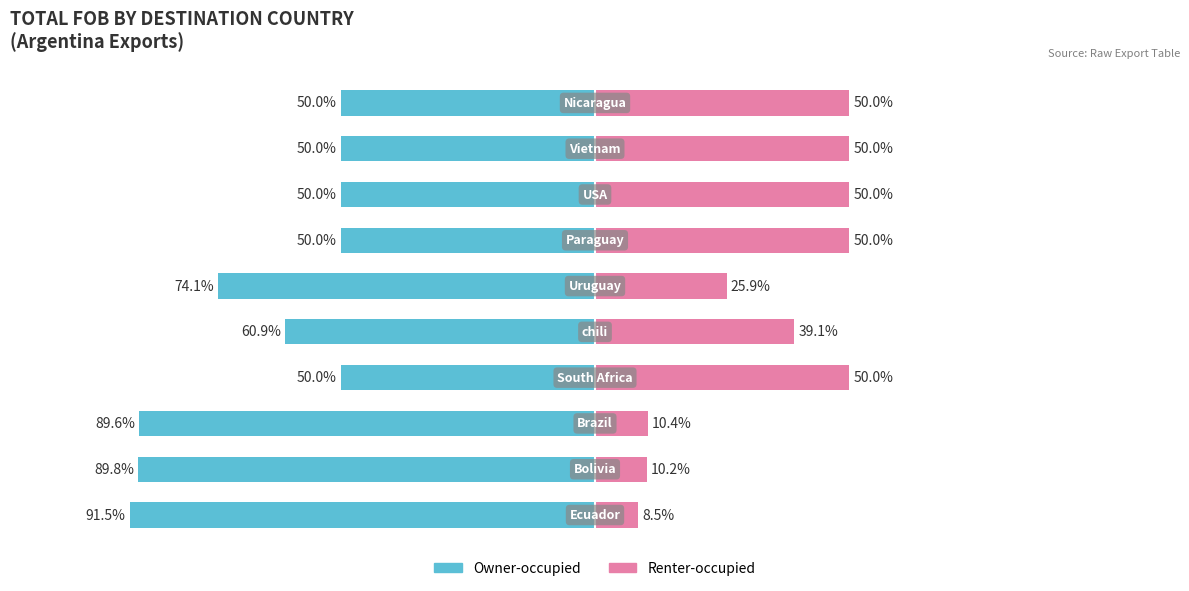

True or false: Renter-occupied has a value of 21.4 at 3.

False